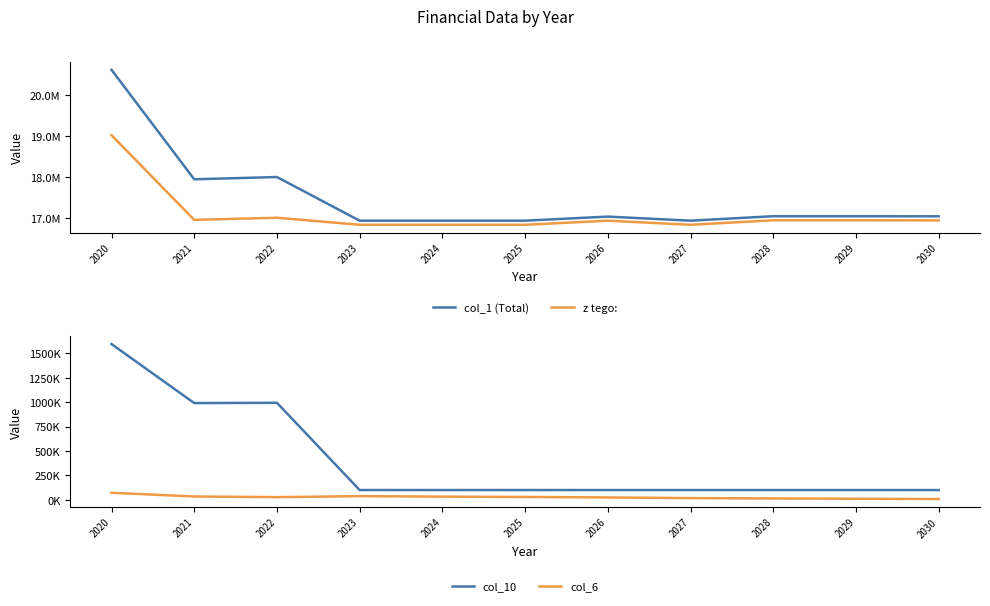

Where is col_6 nearest to the value 40000?

2023